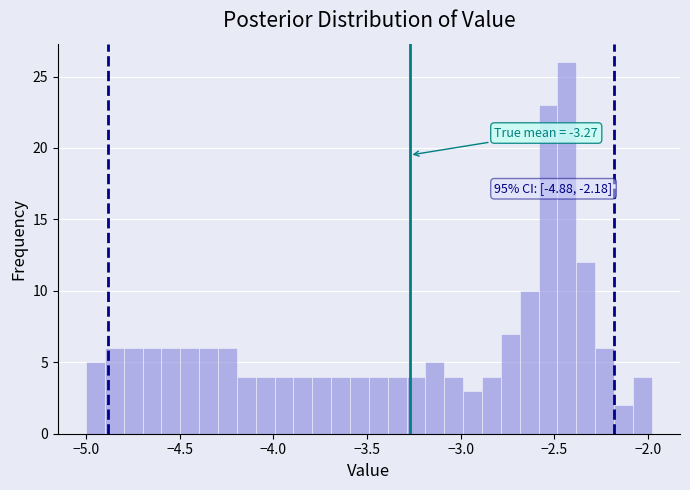

Around what value on the x-axis is the tallest bar? Give the approximate position of its centre, as read against the axis.

-2.45